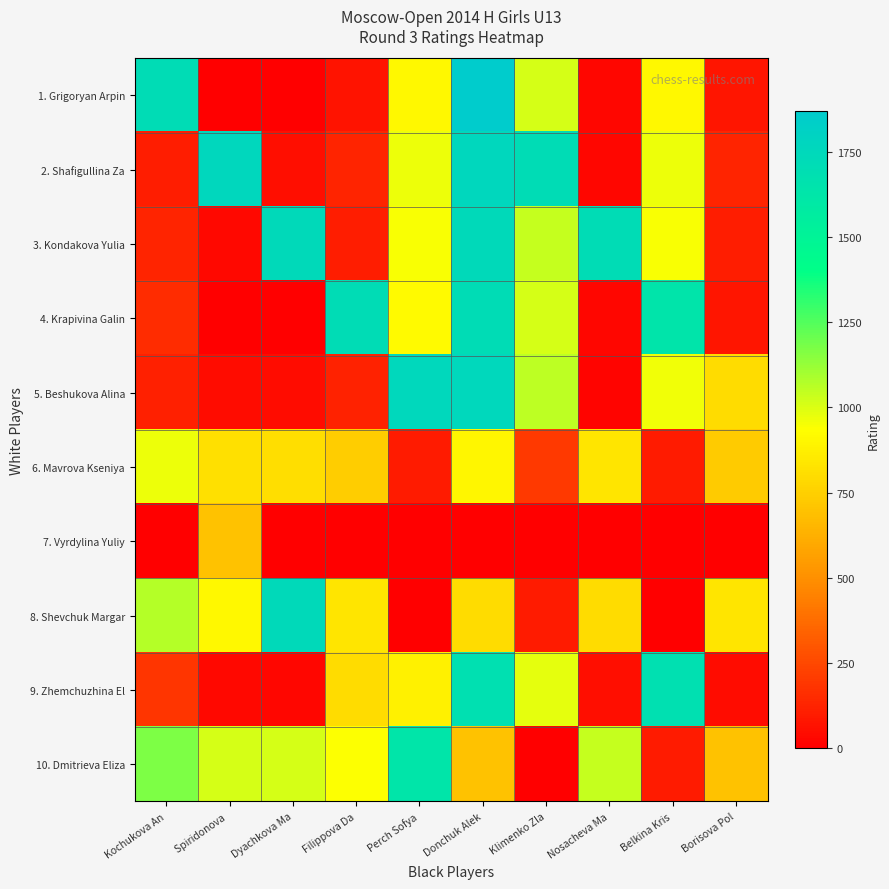

At which category is the sum across all series the highest?

Donchuk Alek